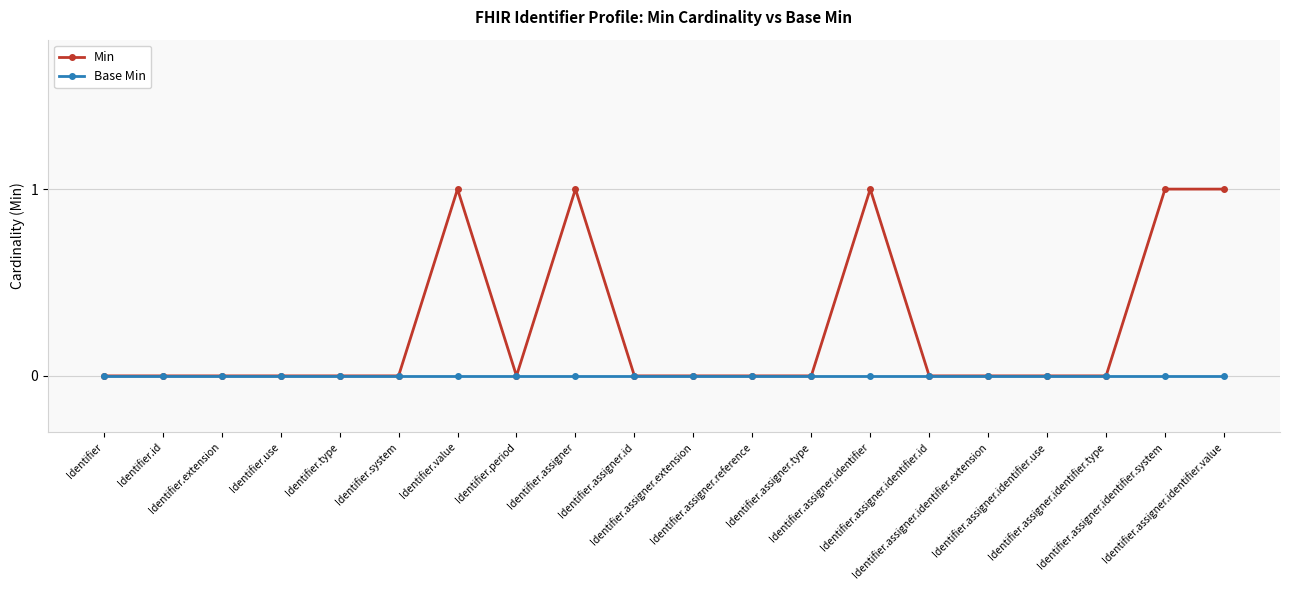

Which series has the widest spread of values?

Min